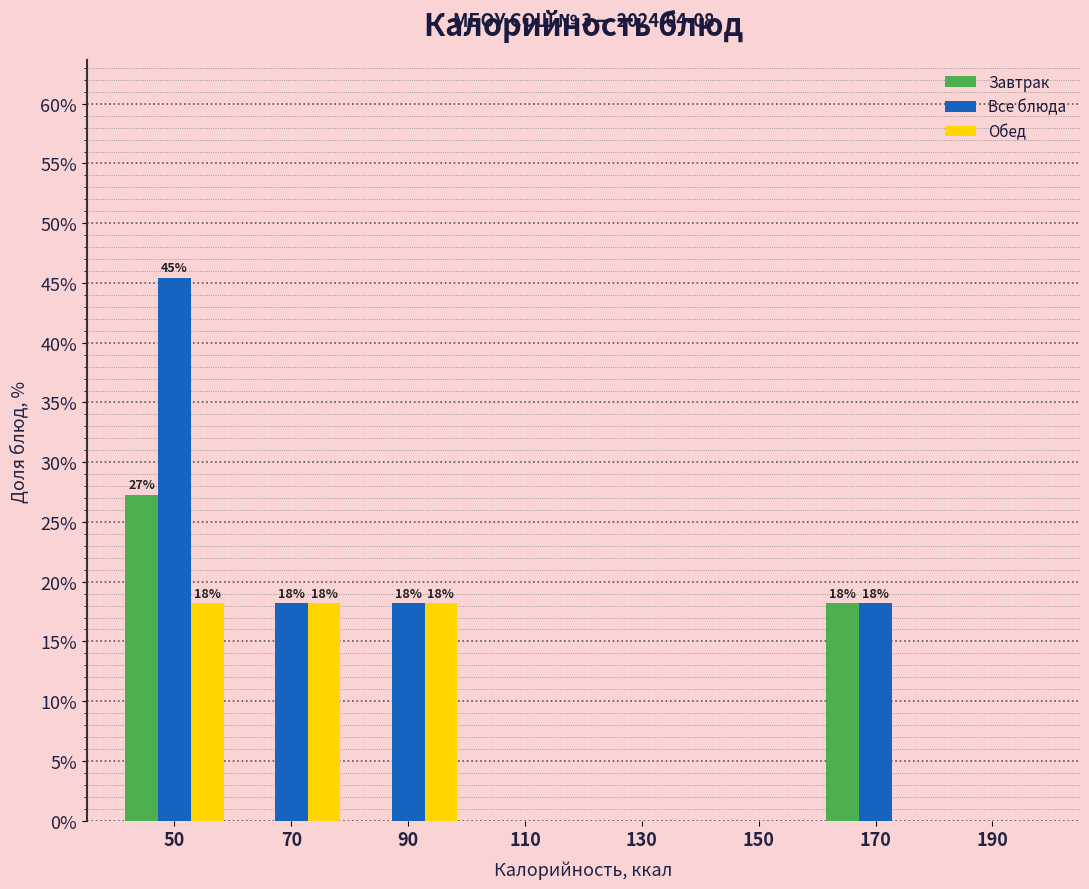

In the Все блюда series, which range on the x-axis has the tallest bar?

40 to 60